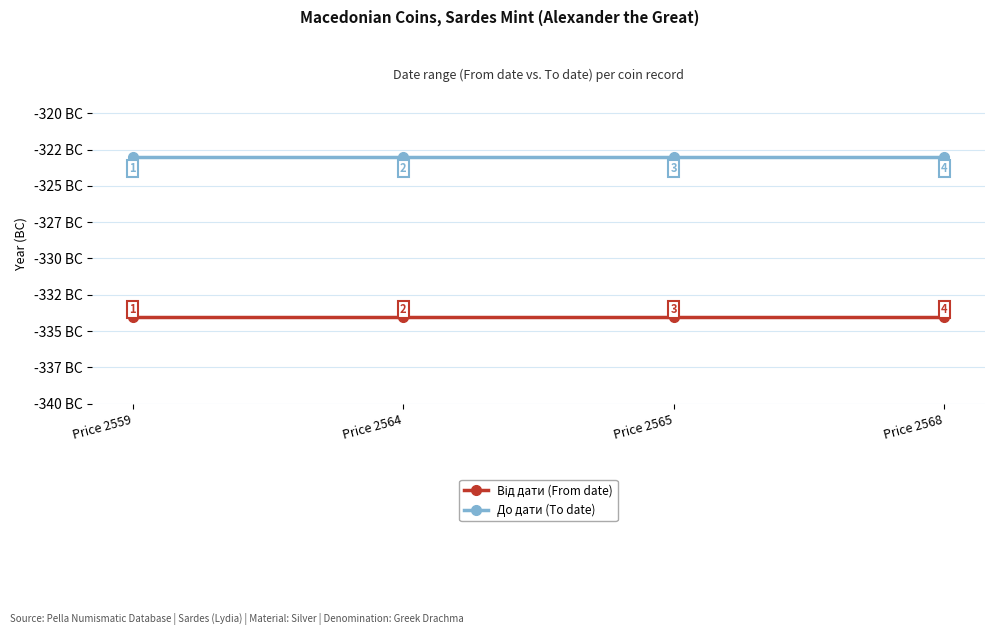

Does the chart have visible grid lines?

Yes